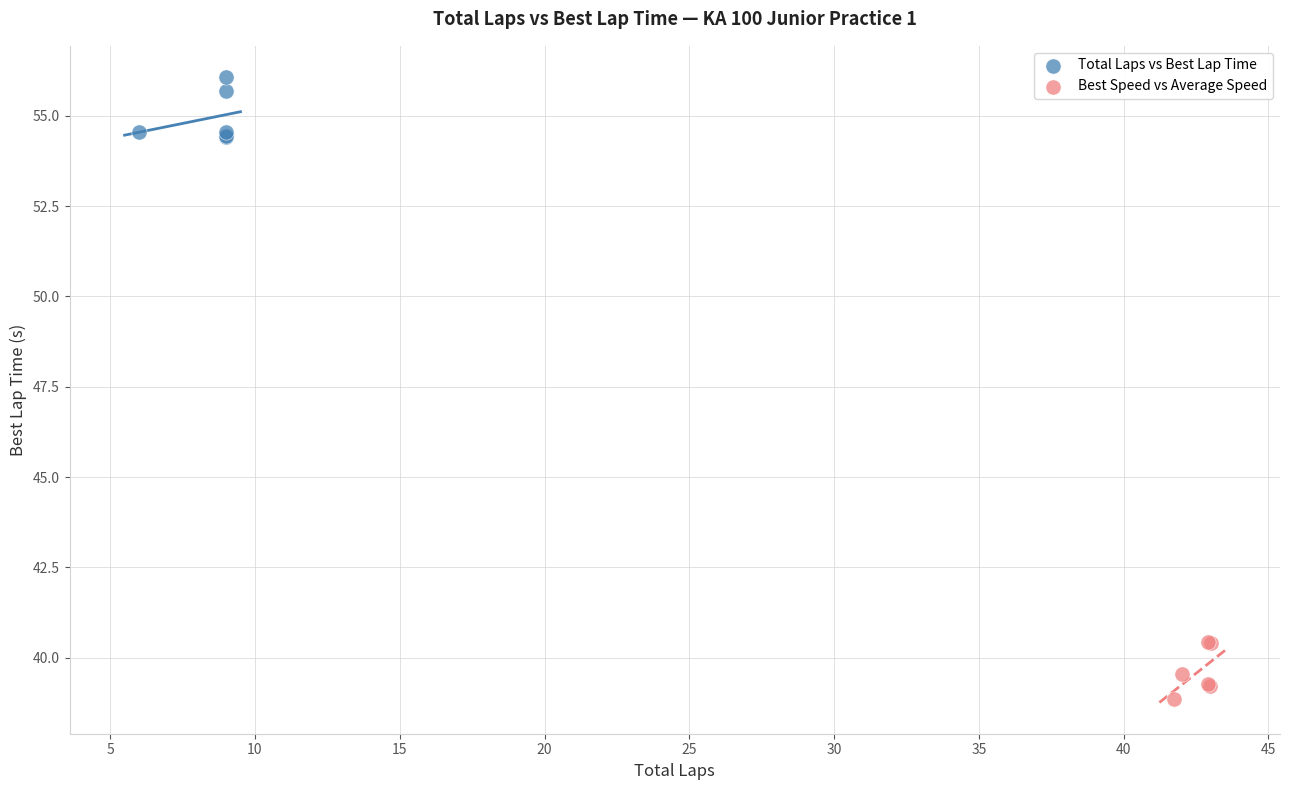

Which series contains the lowest Y value?

Best Speed vs Average Speed